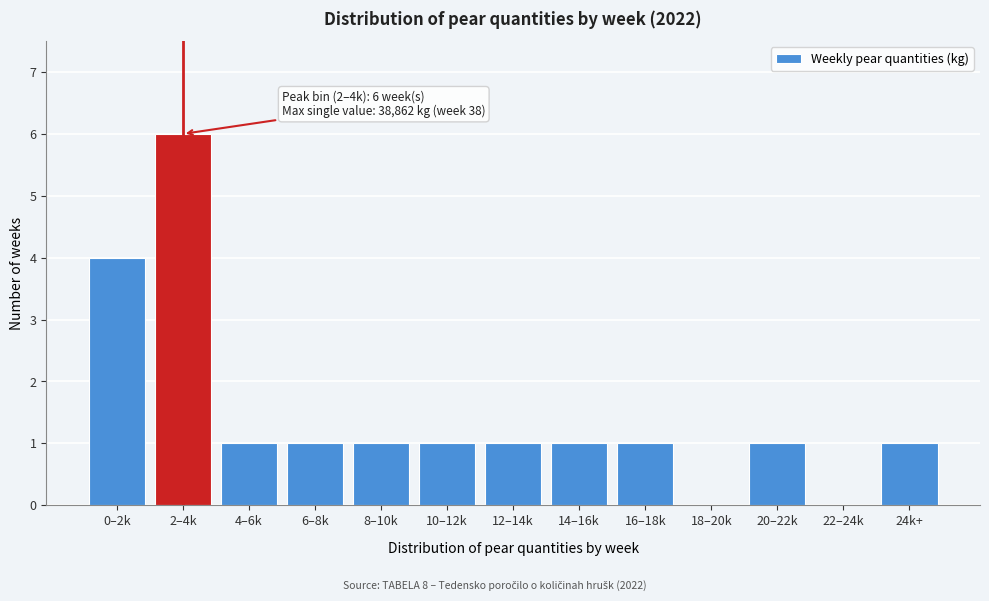

Reading left to right, what are all the values shown in this chart?

0–2k=4	2–4k=6	4–6k=1	6–8k=1	8–10k=1	10–12k=1	12–14k=1	14–16k=1	16–18k=1	18–20k=0	20–22k=1	22–24k=0	24k+=1